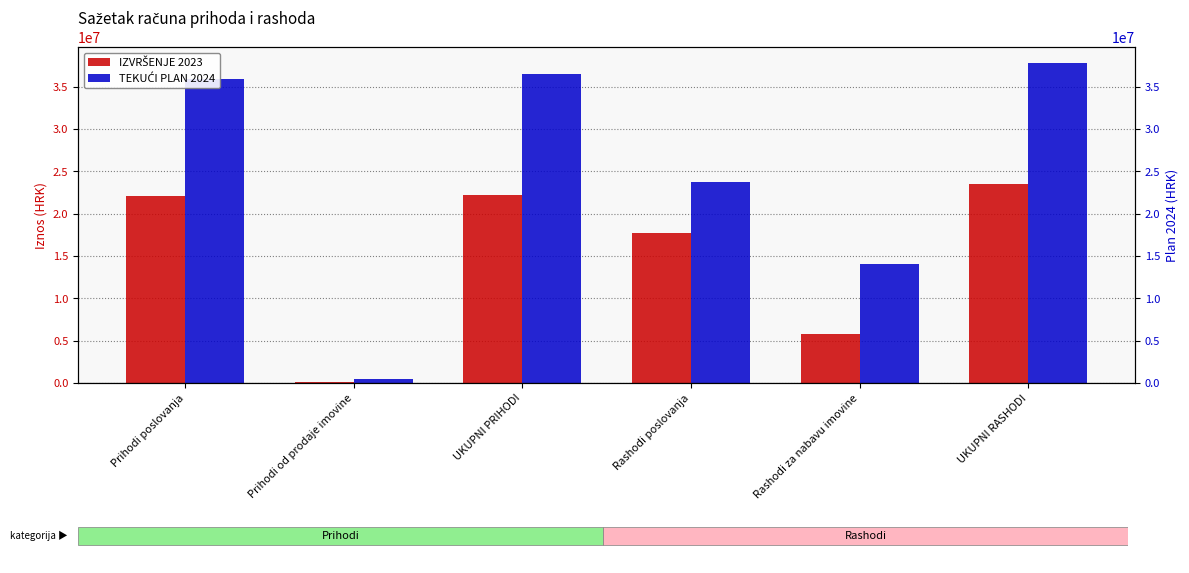

How many groups of bars are there?

6